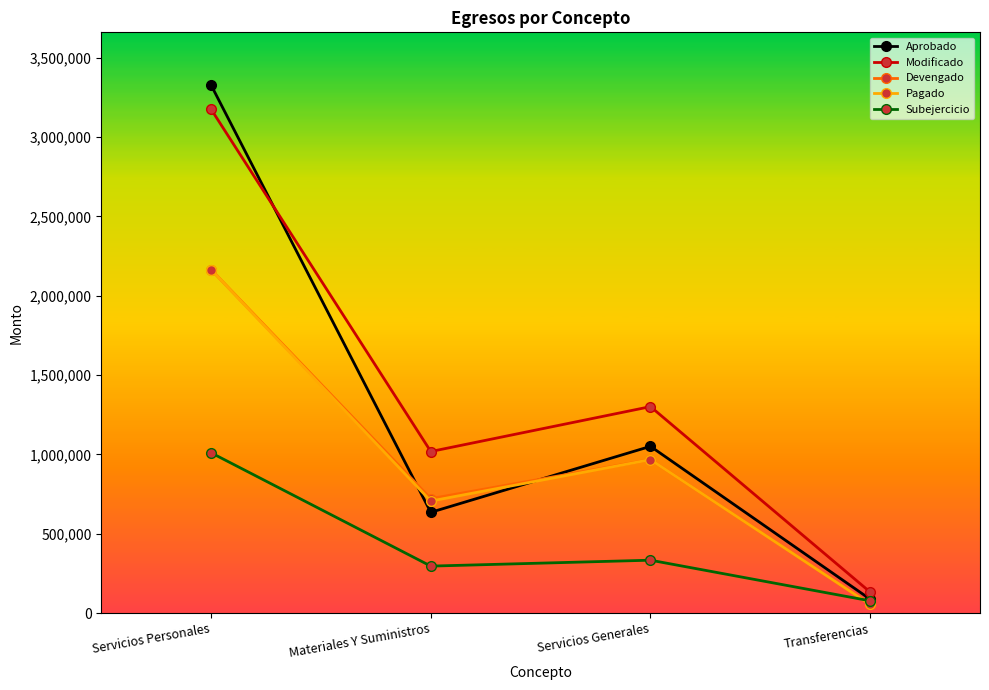

Rank the categories by Modificado value from lowest to highest.

Transferencias, Materiales Y Suministros, Servicios Generales, Servicios Personales